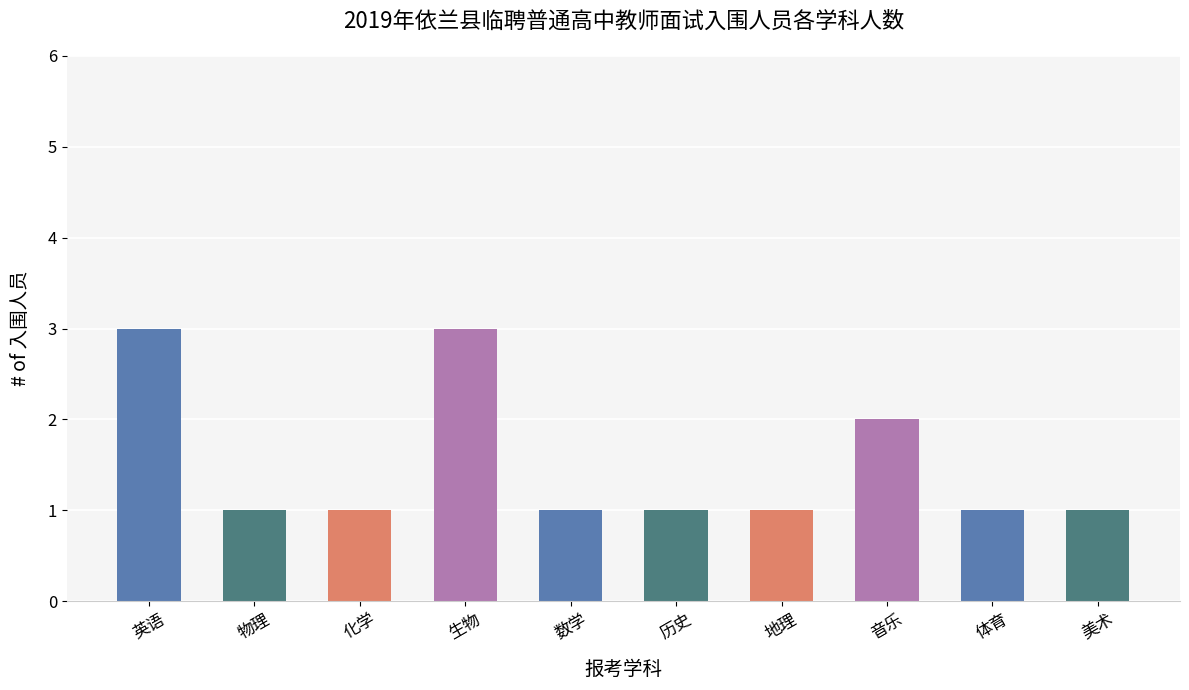

How many bars are there in total?

10